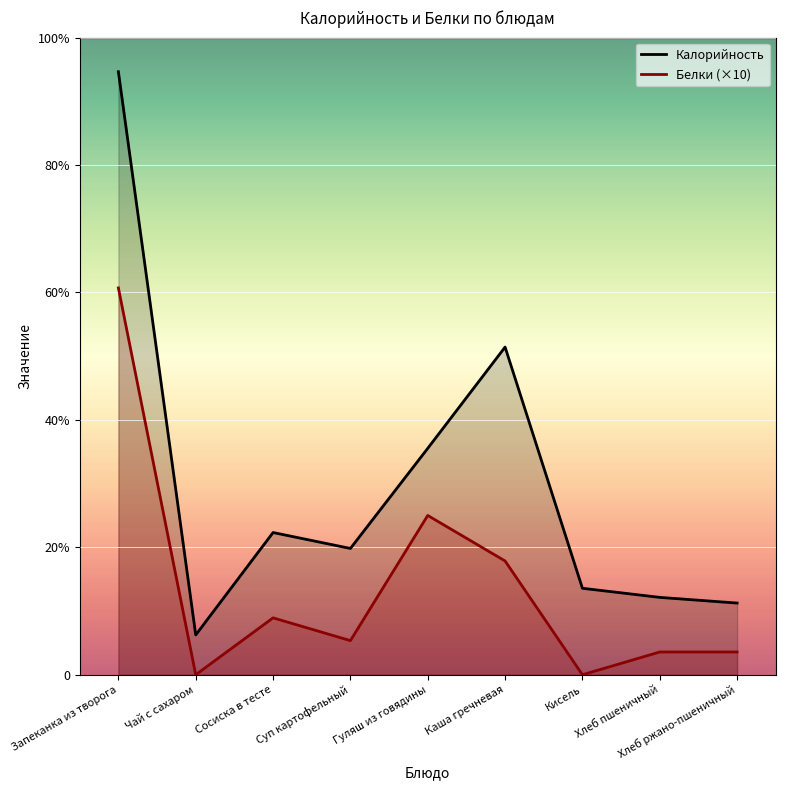

Which series has the largest total across all categories?

Калорийность